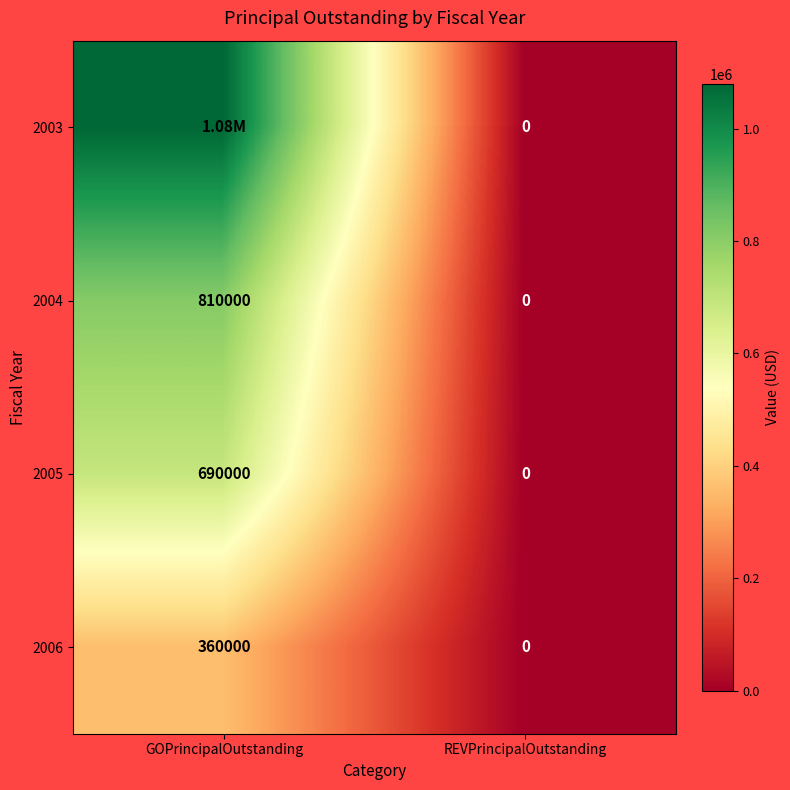

How many data points does each series have?

2